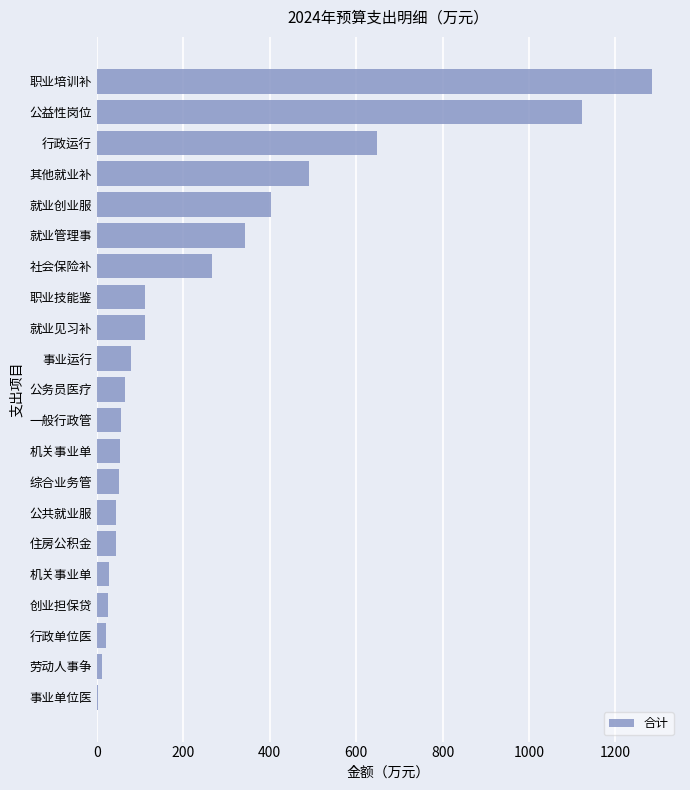

How many values exceed 66?

11